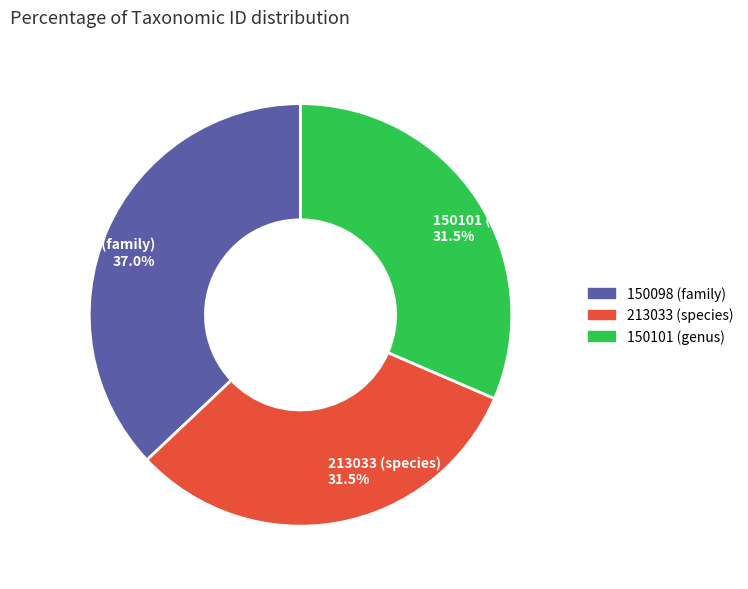

How many segments does this pie chart have?

3